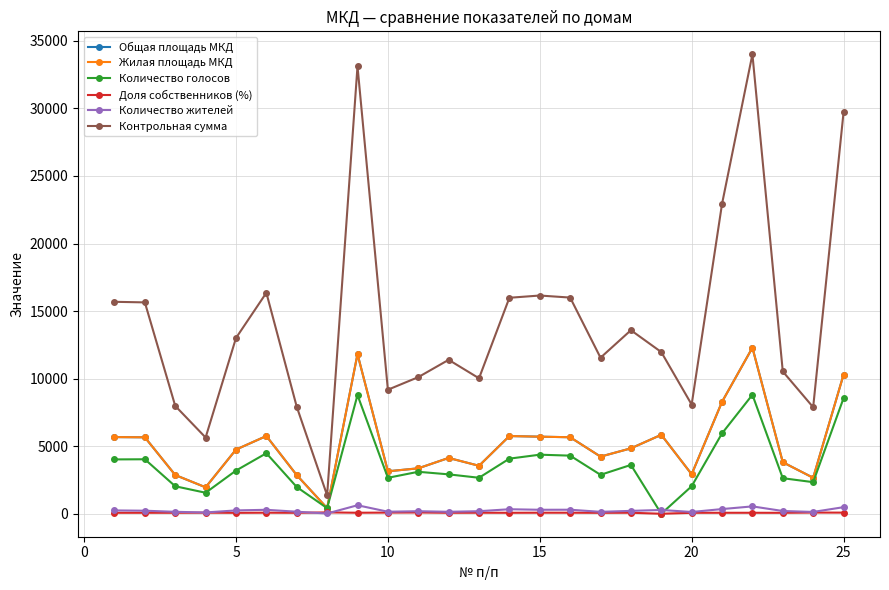

Is this an area chart (filled region under the line)?

No